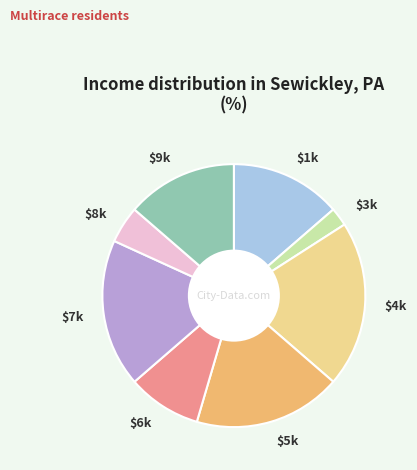

What is the largest slice in the pie chart?

$4k